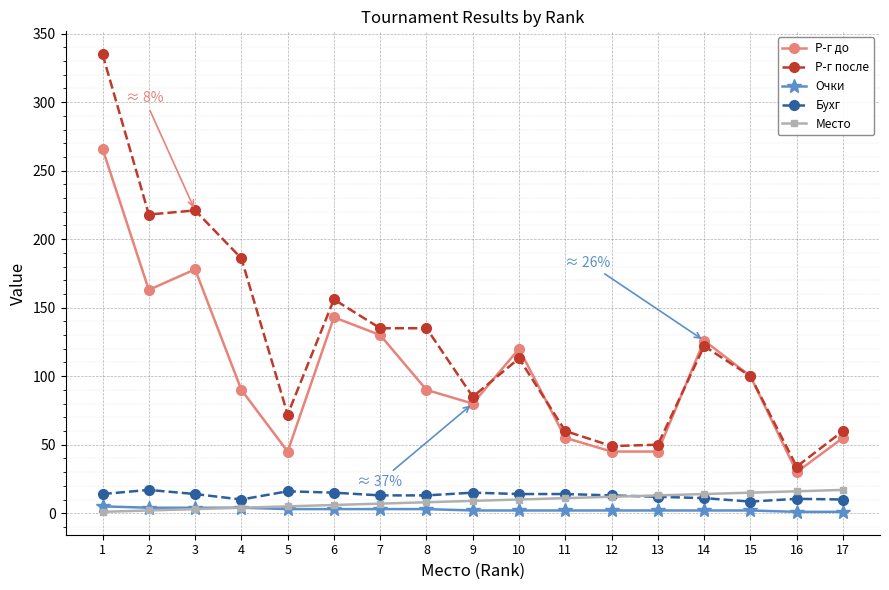

Is it true that Р-г после equals 233.3 at 6?

False